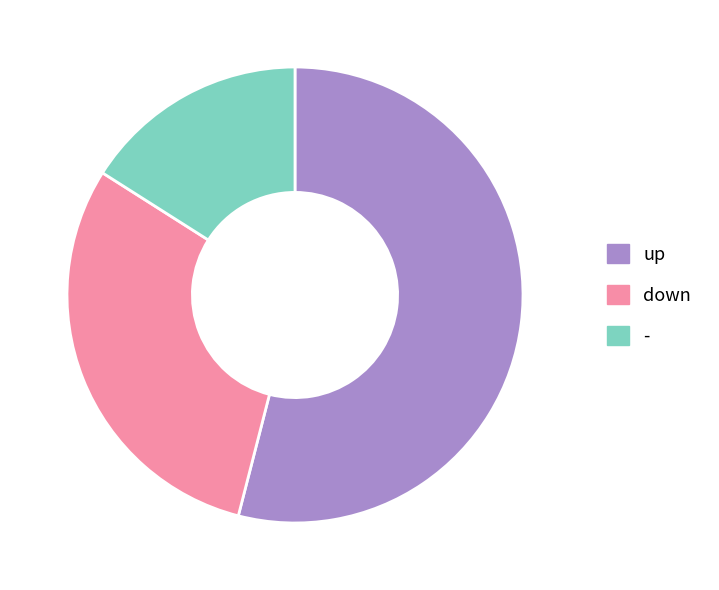

How many slices are in this pie chart?

3